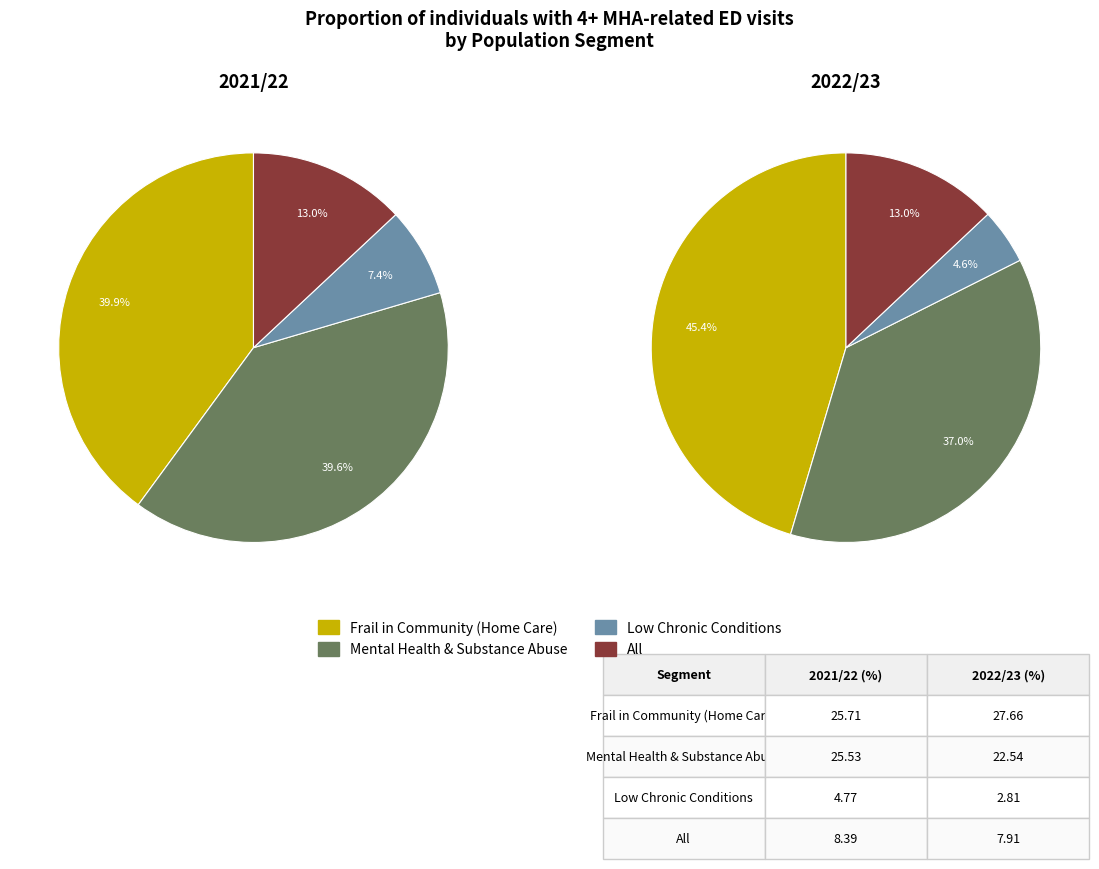

To the nearest percent, what is the average slice percentage?

25%